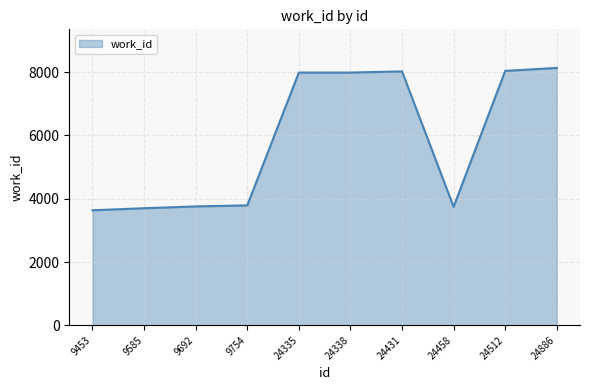

Does the chart display data point markers on the line(s)?

No